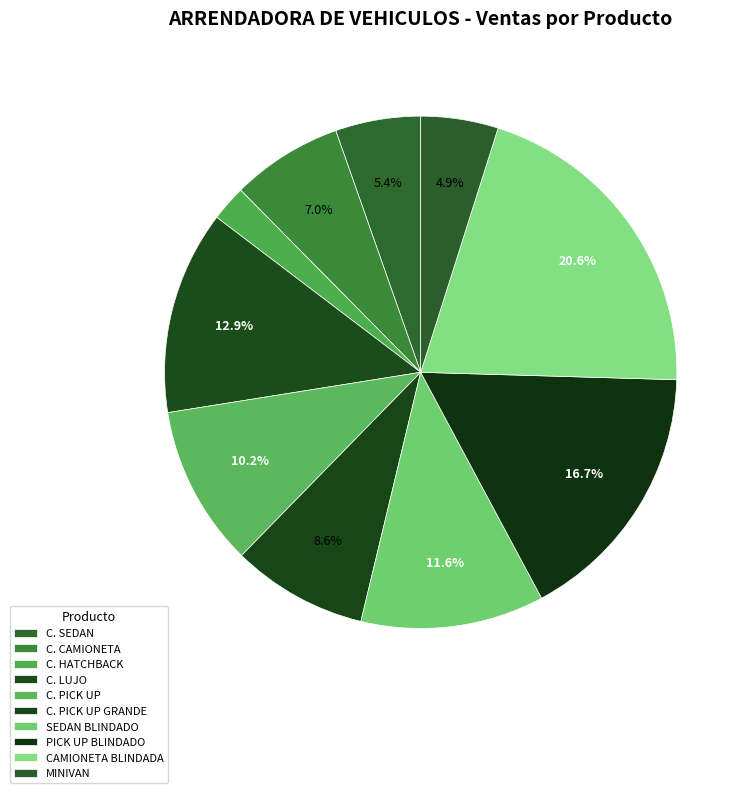

Is PICK UP BLINDADO the majority of the pie?

No